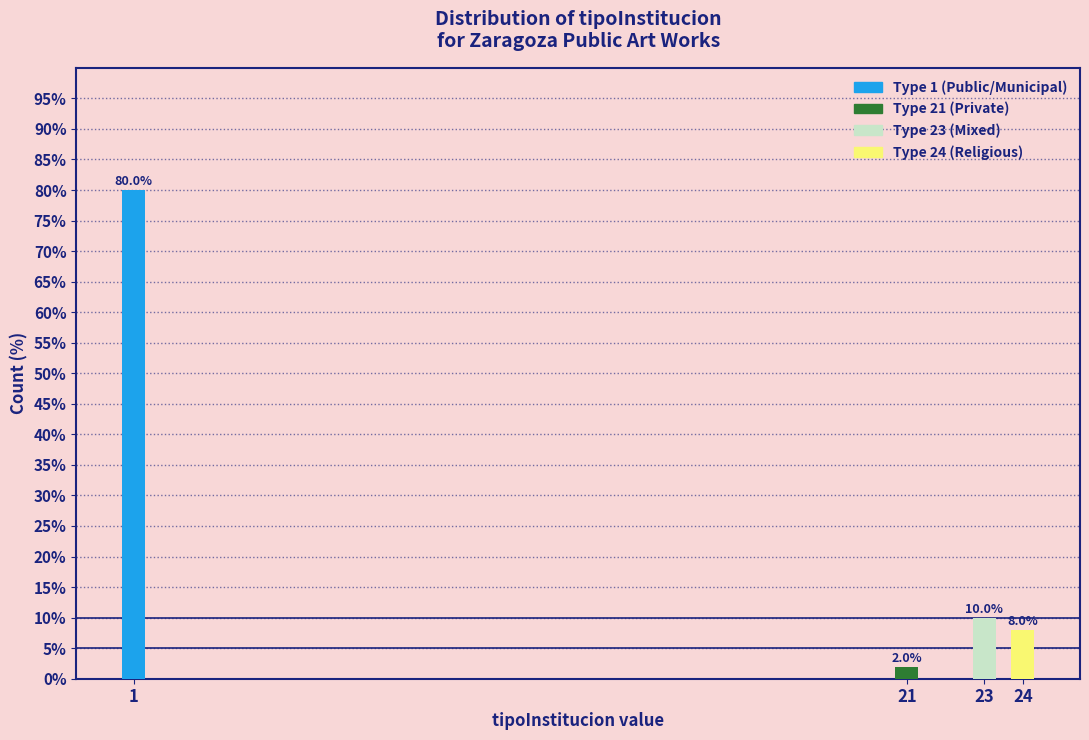

Reading left to right, extract all data points from this chart.

1=80	21=2	23=10	24=8